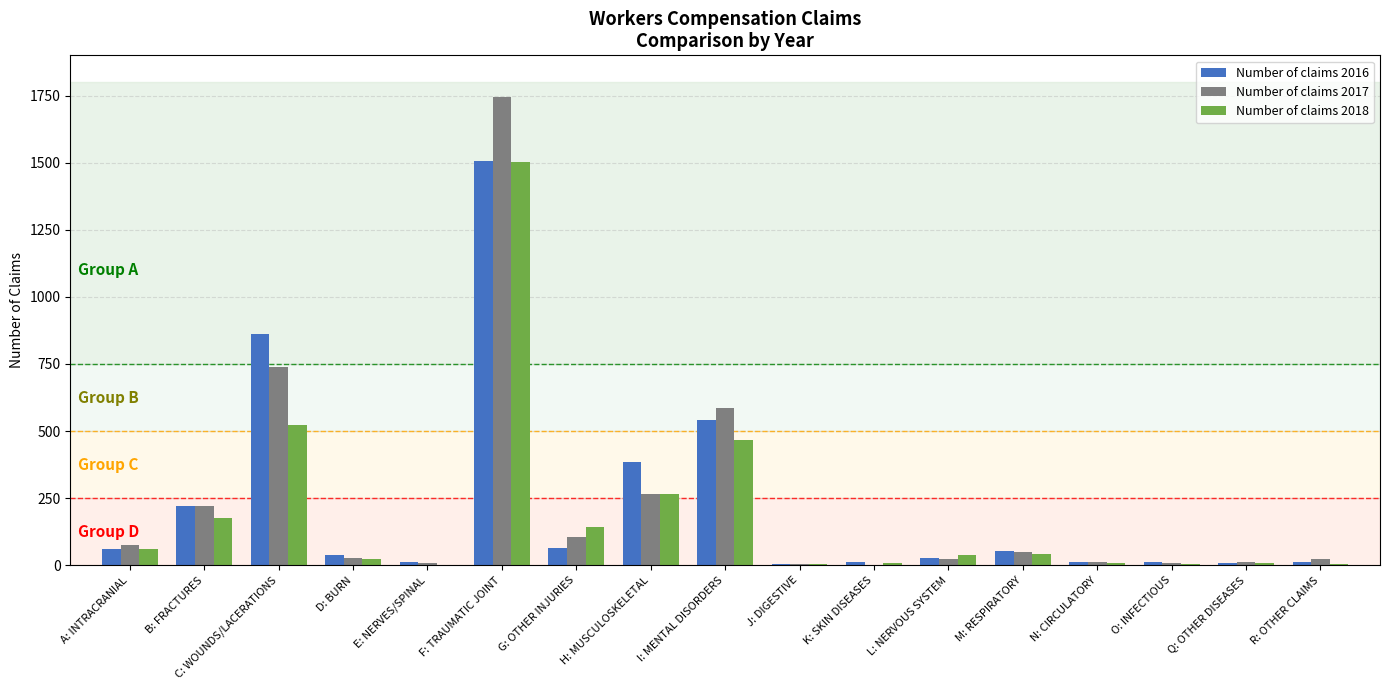

What is the sum of all Number of claims 2017 values?

3904